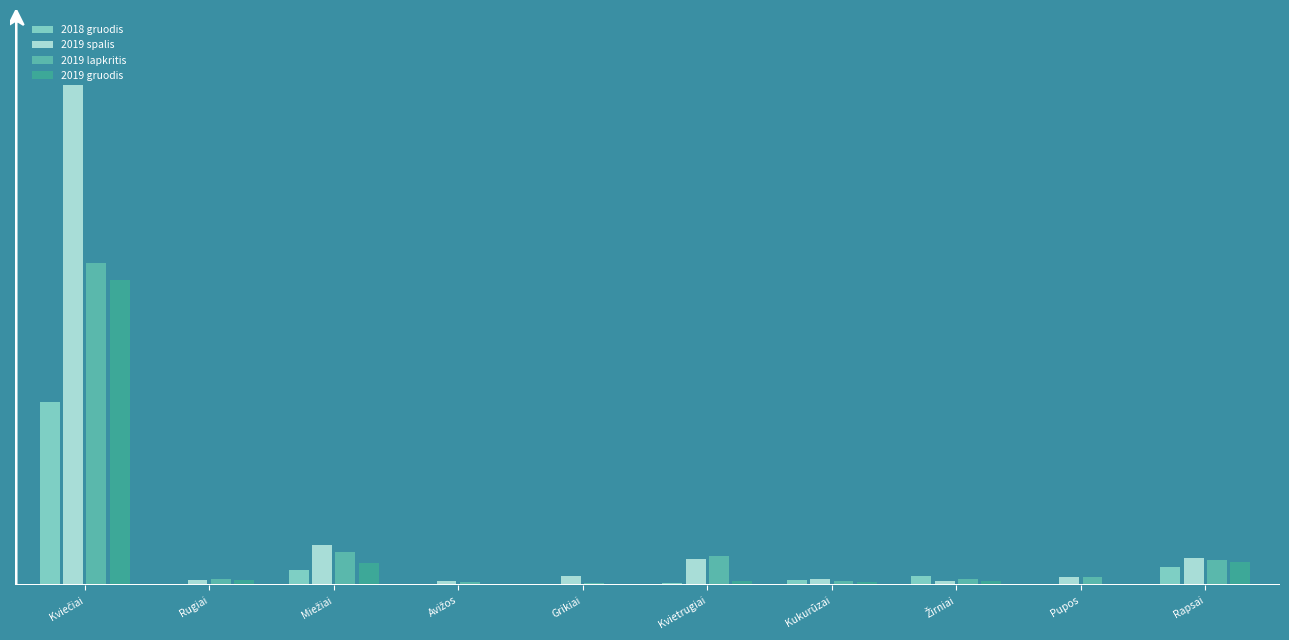

List the series in order of their overall mean, highest first.

2019 spalis, 2019 lapkritis, 2019 gruodis, 2018 gruodis